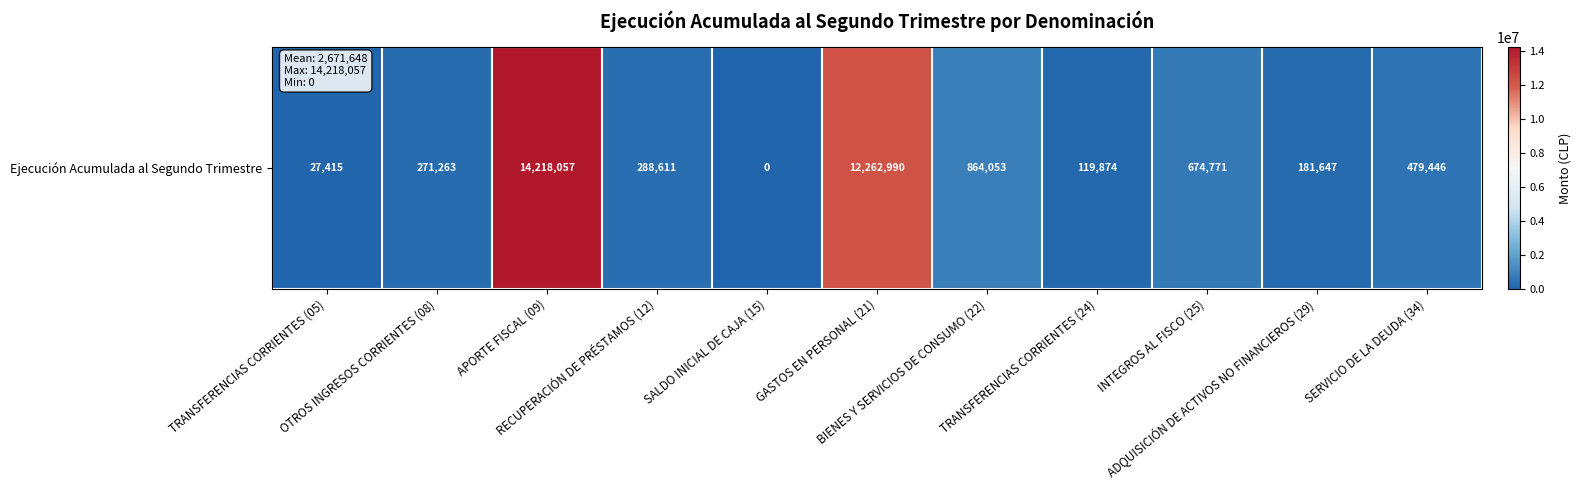

True or false: the data shows 48446 at TRANSFERENCIAS CORRIENTES (05).

False